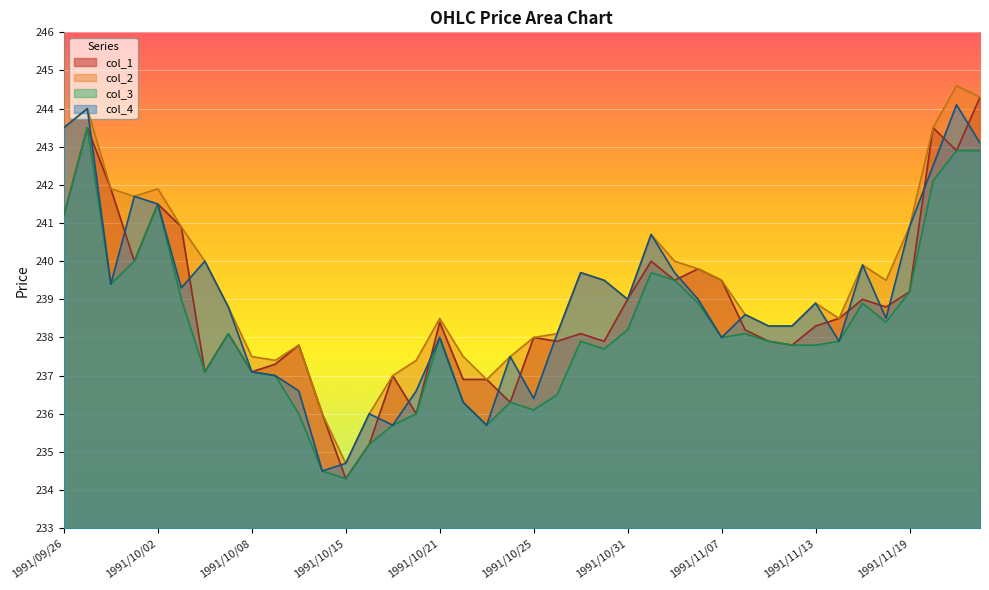

What is the difference between the second highest and second lowest values in the col_4 series?

9.3